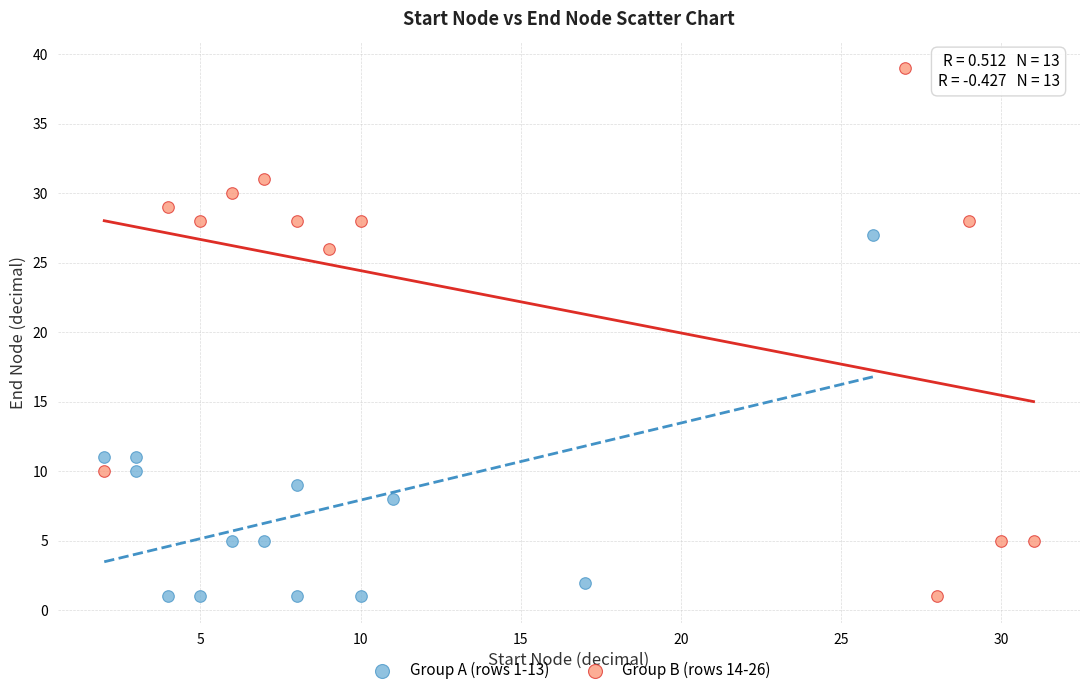

Which series reaches the maximum Y coordinate?

Group B (rows 14-26)